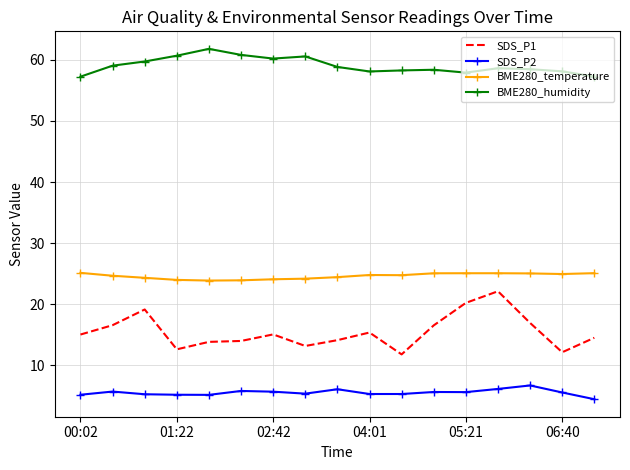

What is the maximum value shown in the chart?

61.8